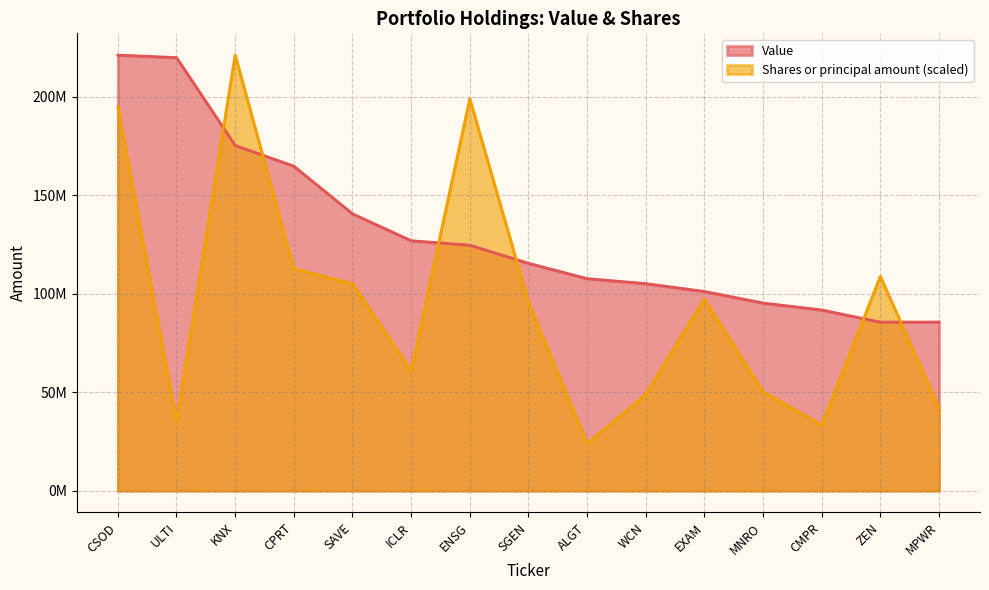

The Shares or principal amount series shows 31221751.6 at ALGT. True or false?

False